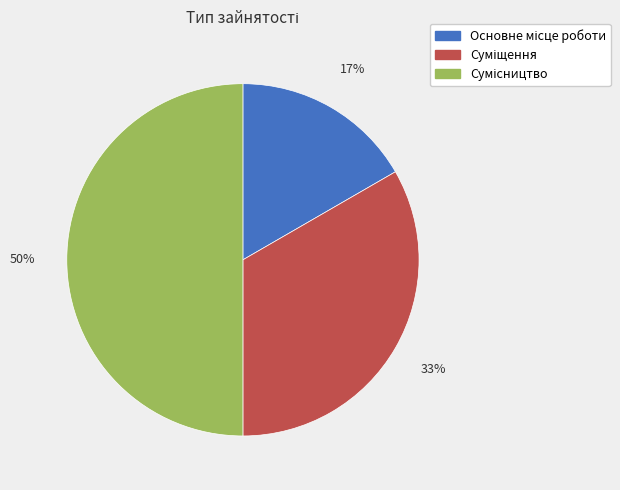

To the nearest percent, what is the average slice percentage?

33%